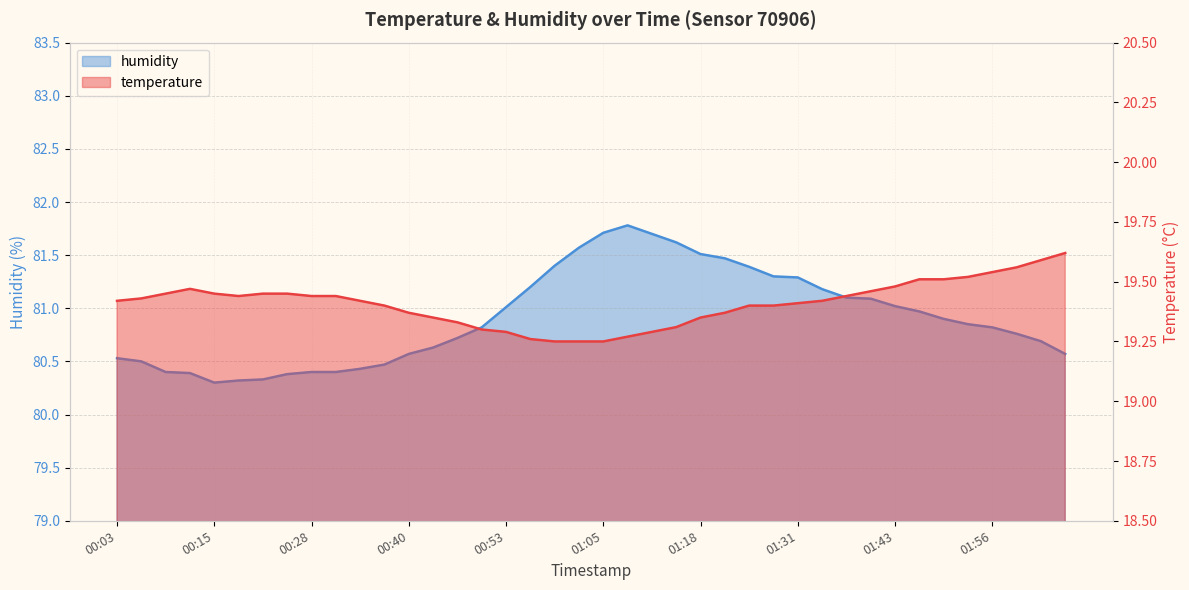

Reading left to right, list all the values displayed in this chart.

temperature: 00:03=19.4	00:06=19.4	00:09=19.4	00:12=19.5	00:15=19.4	00:18=19.4	00:21=19.4	00:24=19.4	00:28=19.4	00:31=19.4	00:34=19.4	00:37=19.4	00:40=19.4	00:43=19.4	00:46=19.3	00:50=19.3	00:53=19.3	00:56=19.3	00:59=19.2	01:02=19.2	01:05=19.2	01:08=19.3	01:12=19.3	01:15=19.3	01:18=19.4	01:21=19.4	01:25=19.4	01:28=19.4	01:31=19.4	01:34=19.4	01:37=19.4	01:40=19.5	01:43=19.5	01:47=19.5	01:50=19.5	01:53=19.5	01:56=19.5	01:59=19.6	02:02=19.6	02:05=19.6
humidity: 00:03=80.5	00:06=80.5	00:09=80.4	00:12=80.4	00:15=80.3	00:18=80.3	00:21=80.3	00:24=80.4	00:28=80.4	00:31=80.4	00:34=80.4	00:37=80.5	00:40=80.6	00:43=80.6	00:46=80.7	00:50=80.8	00:53=81.0	00:56=81.2	00:59=81.4	01:02=81.6	01:05=81.7	01:08=81.8	01:12=81.7	01:15=81.6	01:18=81.5	01:21=81.5	01:25=81.4	01:28=81.3	01:31=81.3	01:34=81.2	01:37=81.1	01:40=81.1	01:43=81.0	01:47=81.0	01:50=80.9	01:53=80.8	01:56=80.8	01:59=80.8	02:02=80.7	02:05=80.6